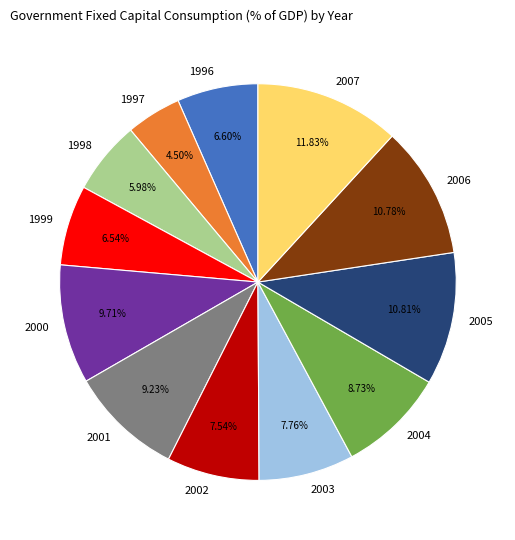

To the nearest percent, what is the average slice percentage?

8%